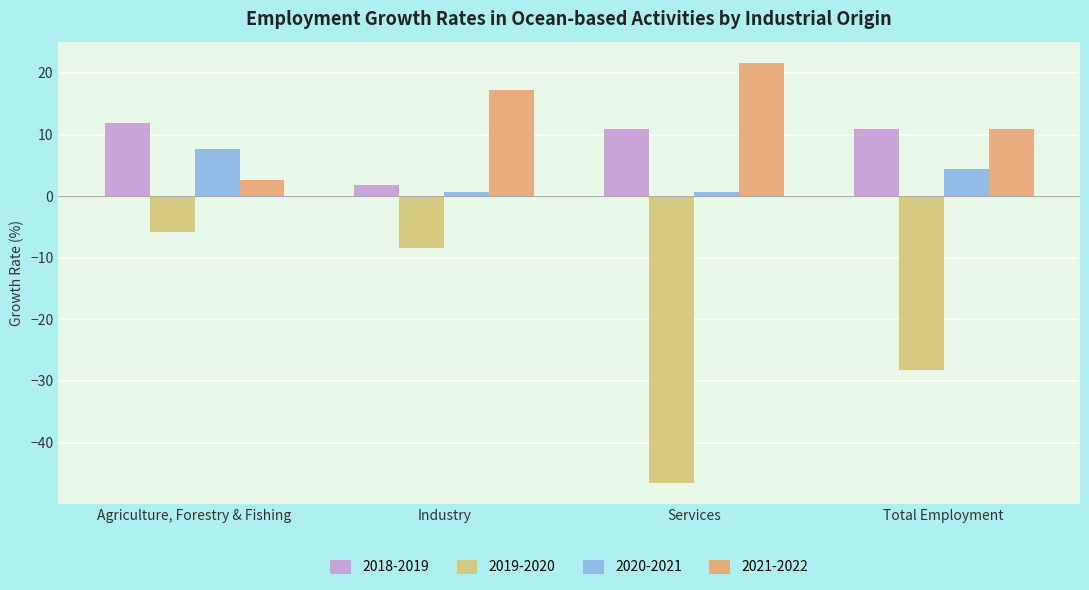

What is the minimum value shown in the chart?

-46.5